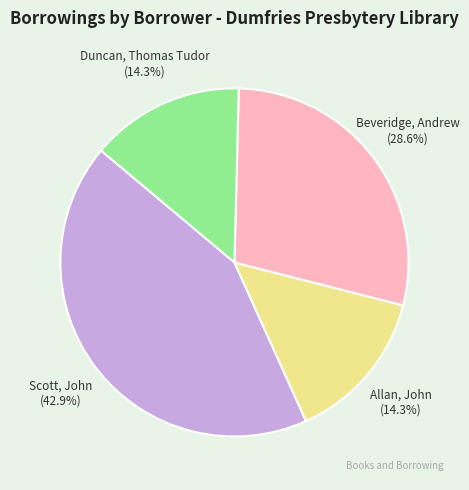

Does Duncan, Thomas Tudor account for over 50% of the chart?

No